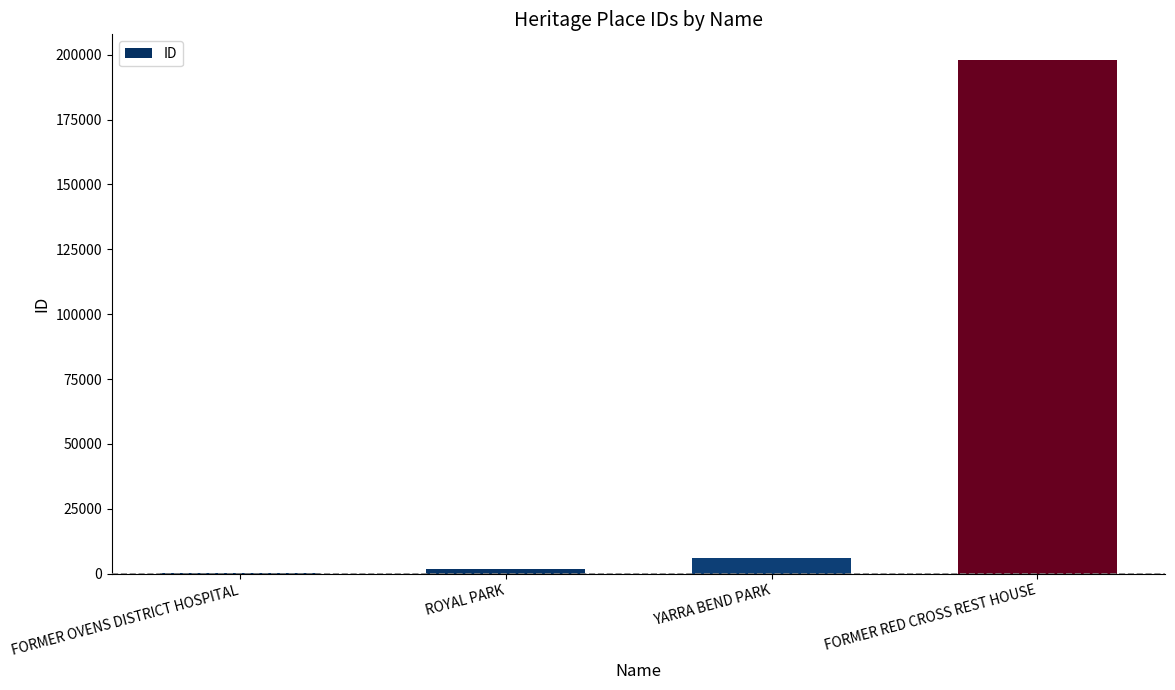

Are the bars horizontal?

No